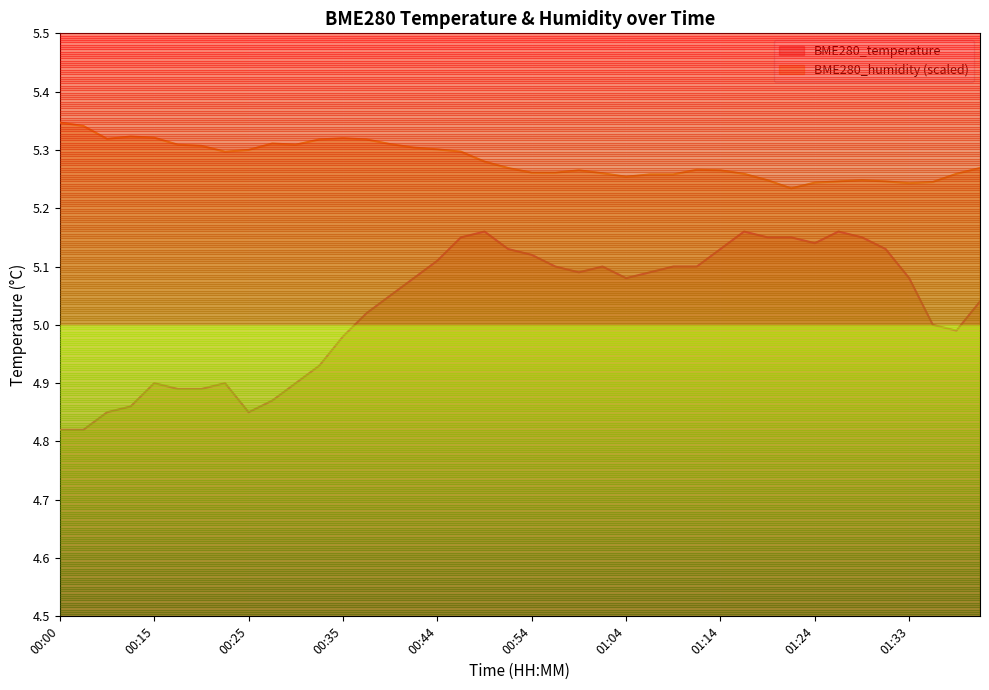

What is the sum of all BME280_temperature values?

201.2